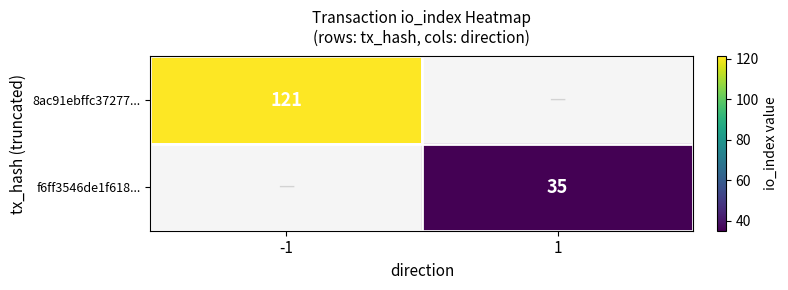

Which label corresponds to the smallest value in the chart?

1